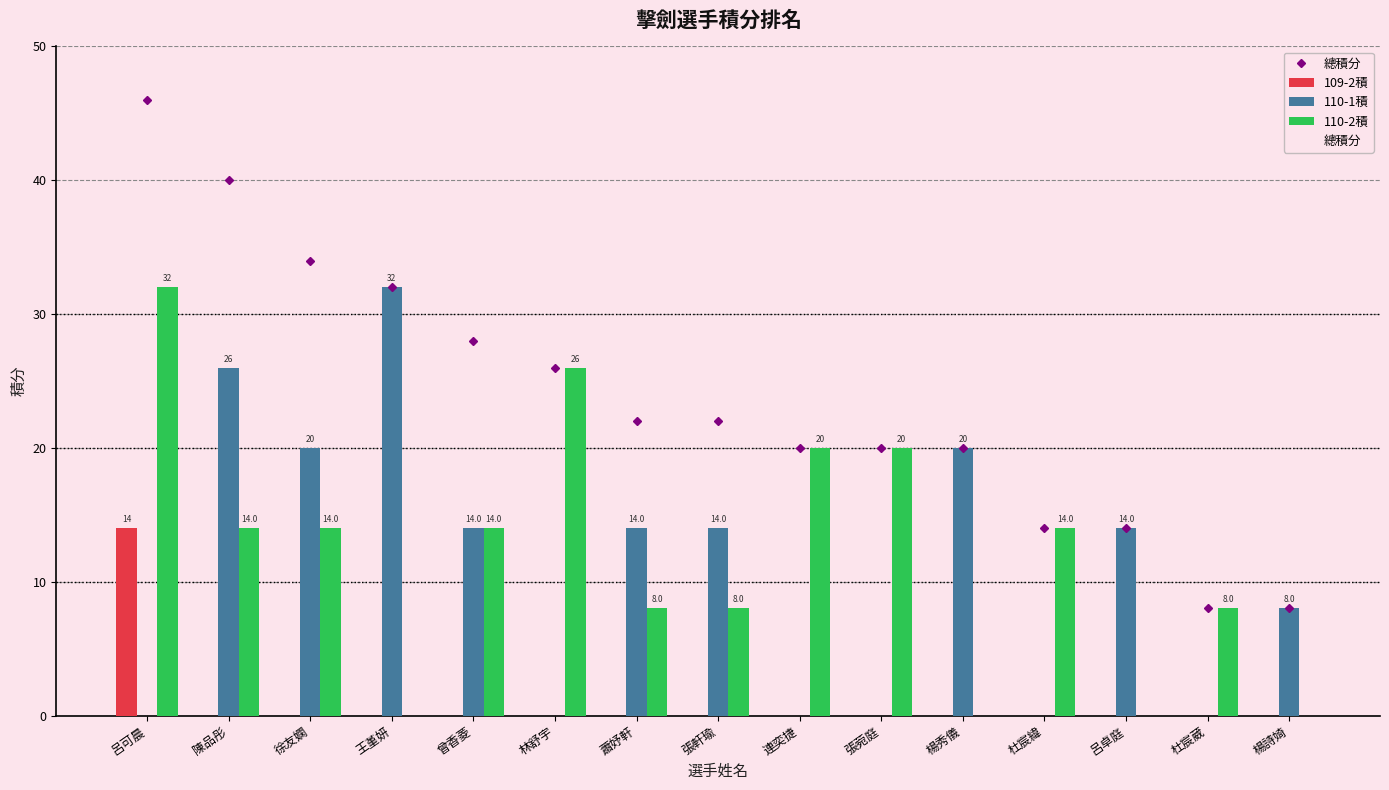

Is it true that 110-2積 equals 20.0 at 張菀庭?

True